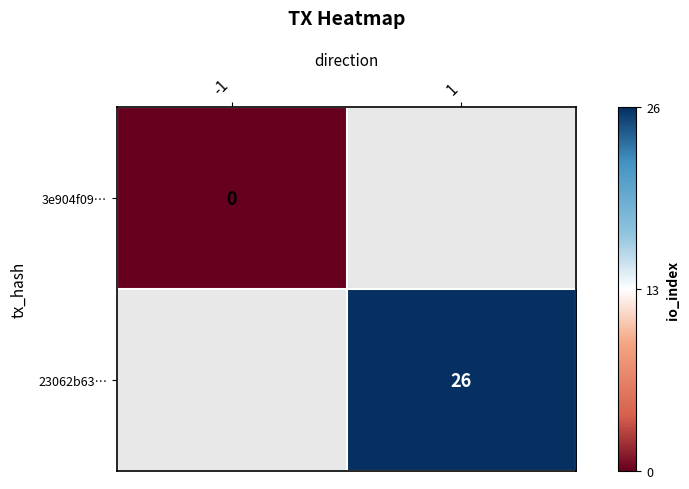

True or false: 23062b63… has a value of 16 at 1.

False